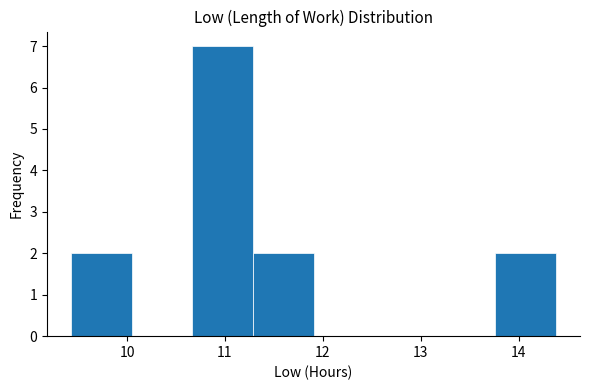

What is the height of the bar covering 11.3 to 11.9 on the x-axis? Neither the bar edges nor the heights are printed on the chart, so give them approximately, as read against the axes.

2